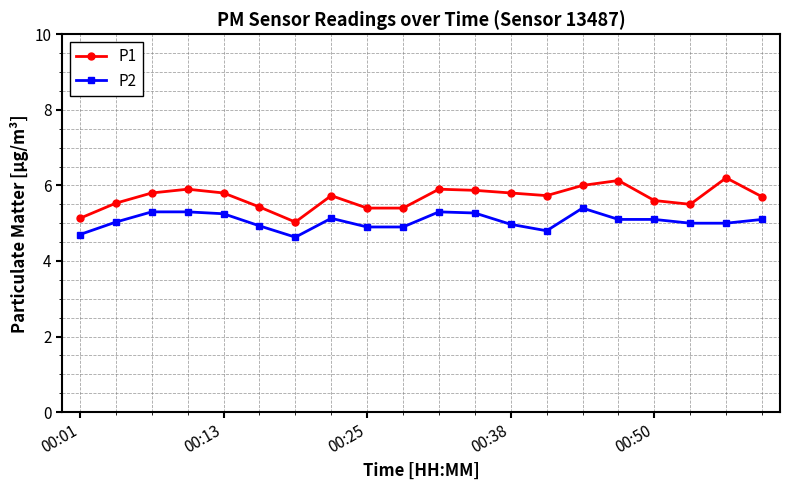

What is the value of the P1 point at the 1st from the left?

5.1